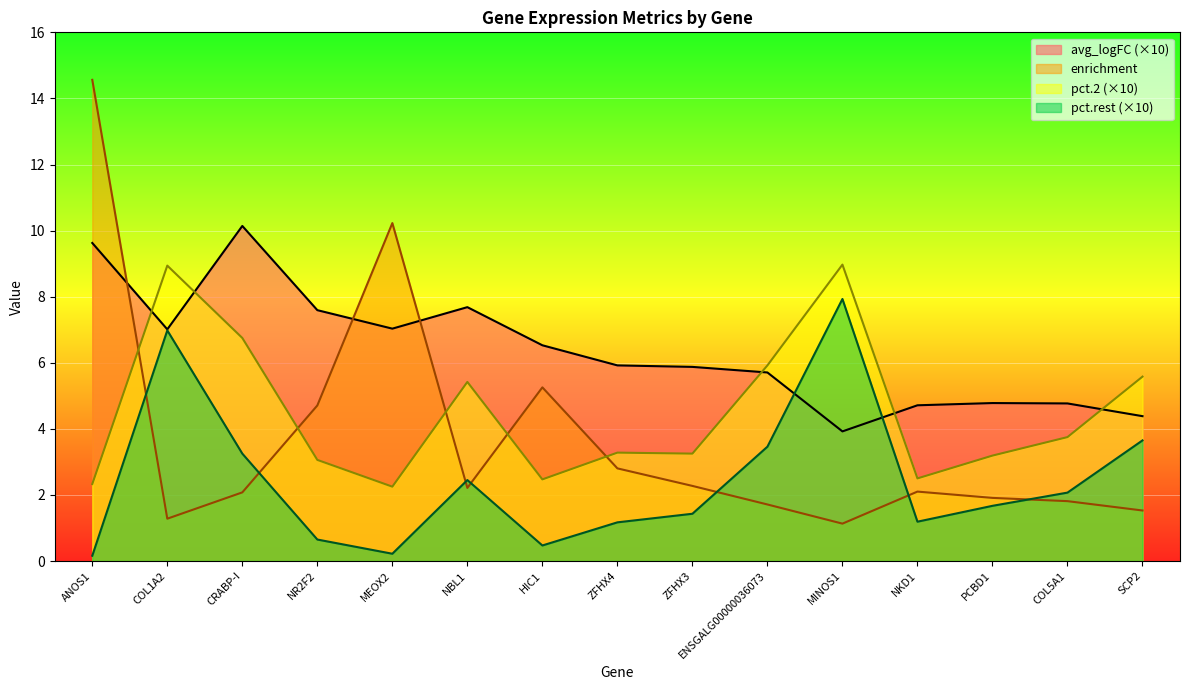

What is the value of the pct.2 point at the 13th from the left?

3.2